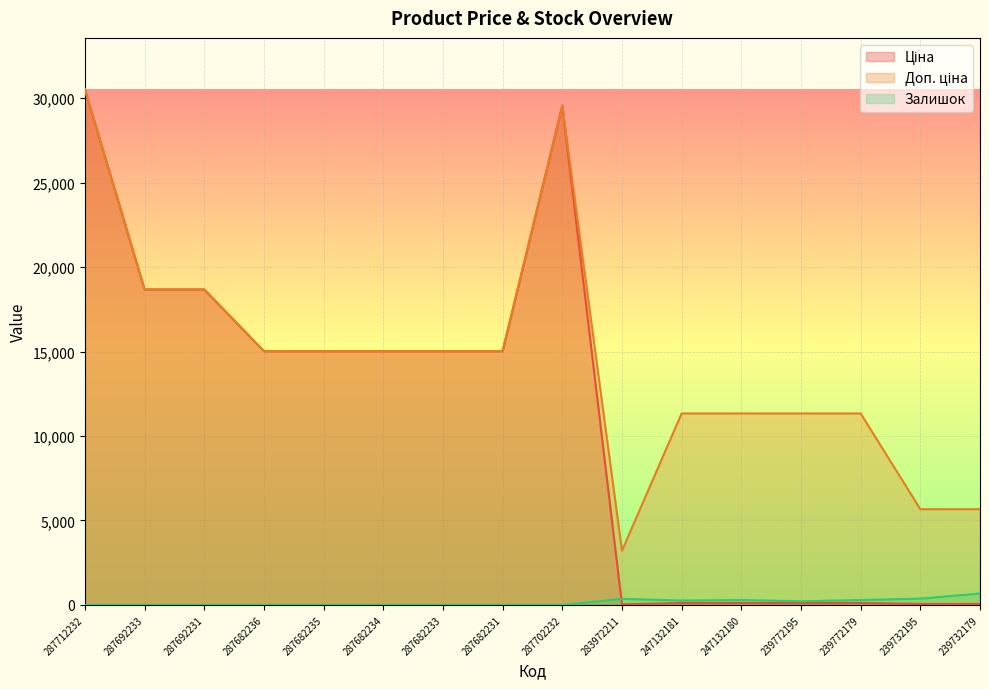

In Ціна, how many points are higher than both neighbors (excluding endpoints)?

1